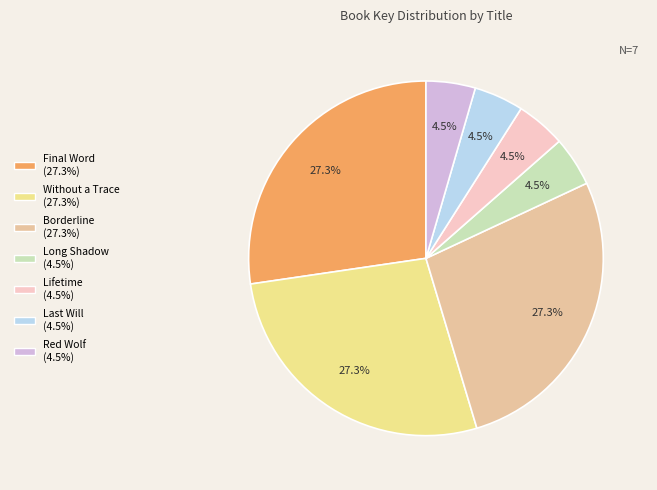

What portion of the pie excludes Borderline?

72.7%